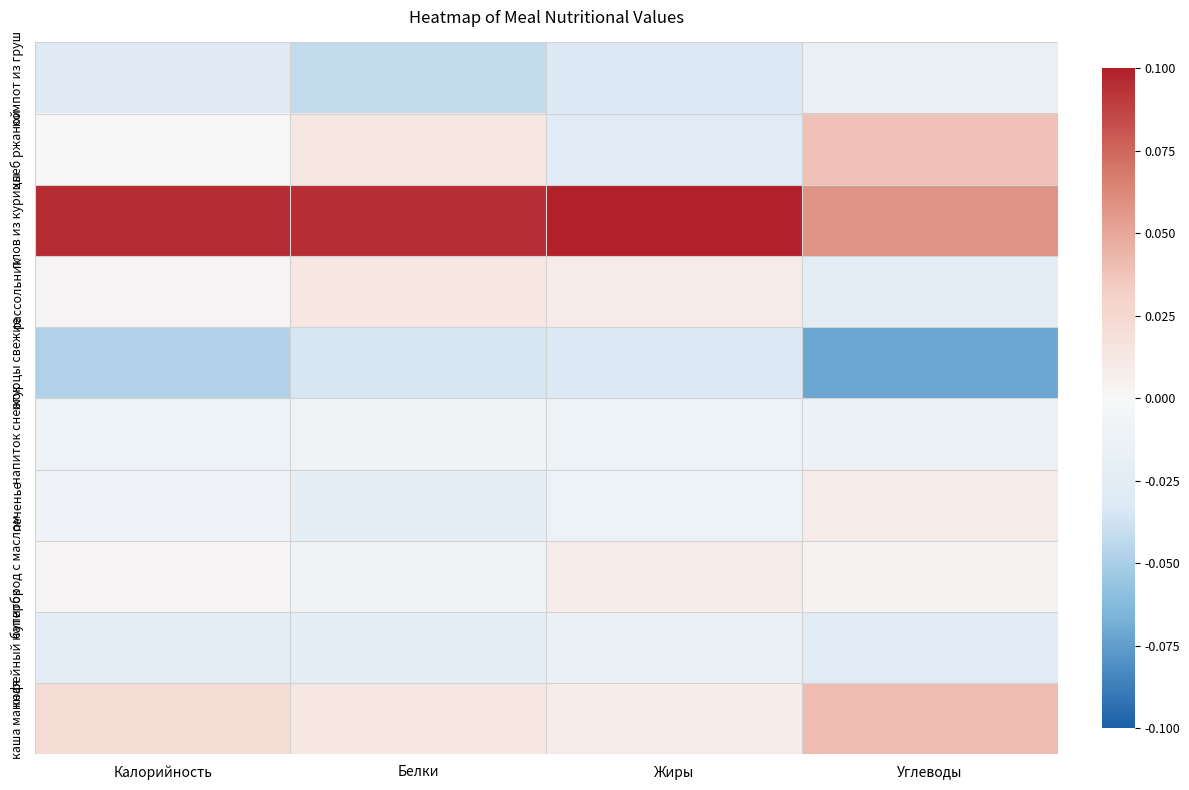

Between Жиры and Углеводы, which is larger?

Углеводы